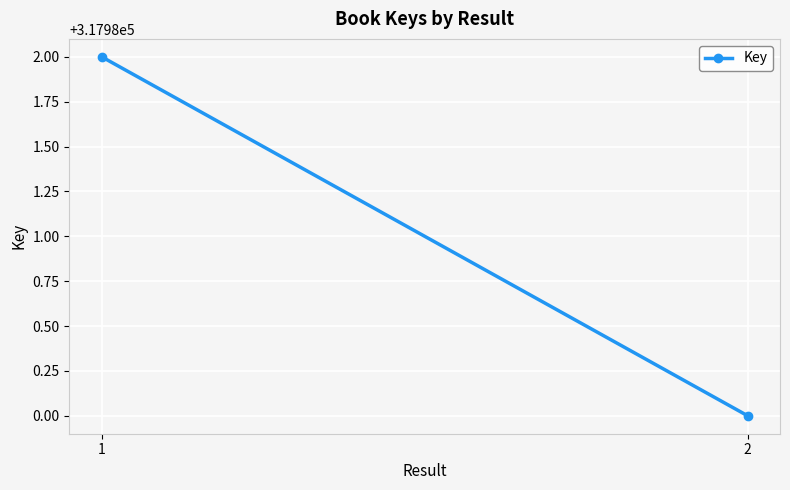

The chart shows a value of 503604 at 1. True or false?

False